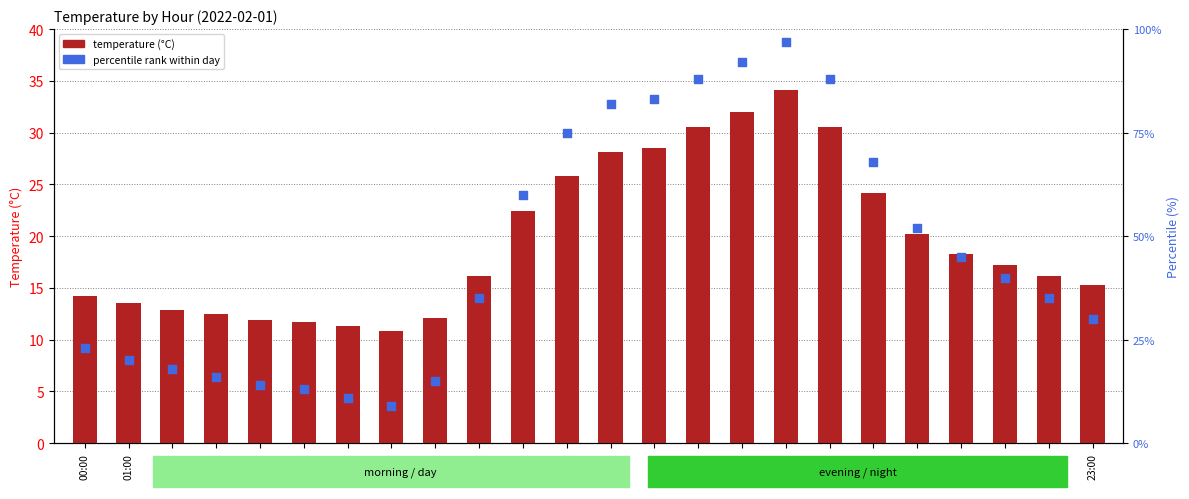

What are all the series names shown in the legend?

temperature (°C), percentile rank within day